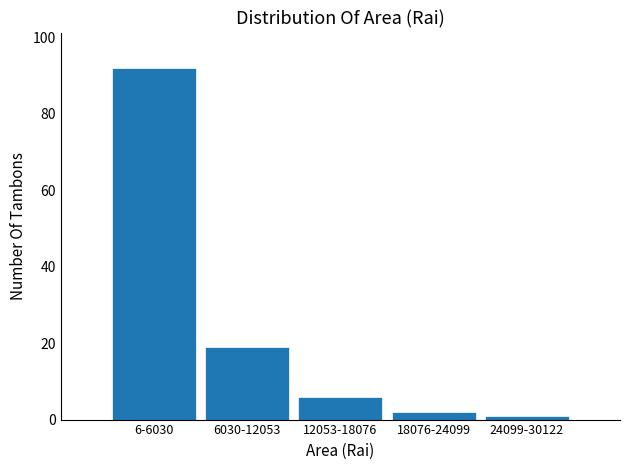

Reading left to right, what are all the values shown in this chart?

6-6030=92	6030-12053=19	12053-18076=6	18076-24099=2	24099-30122=1